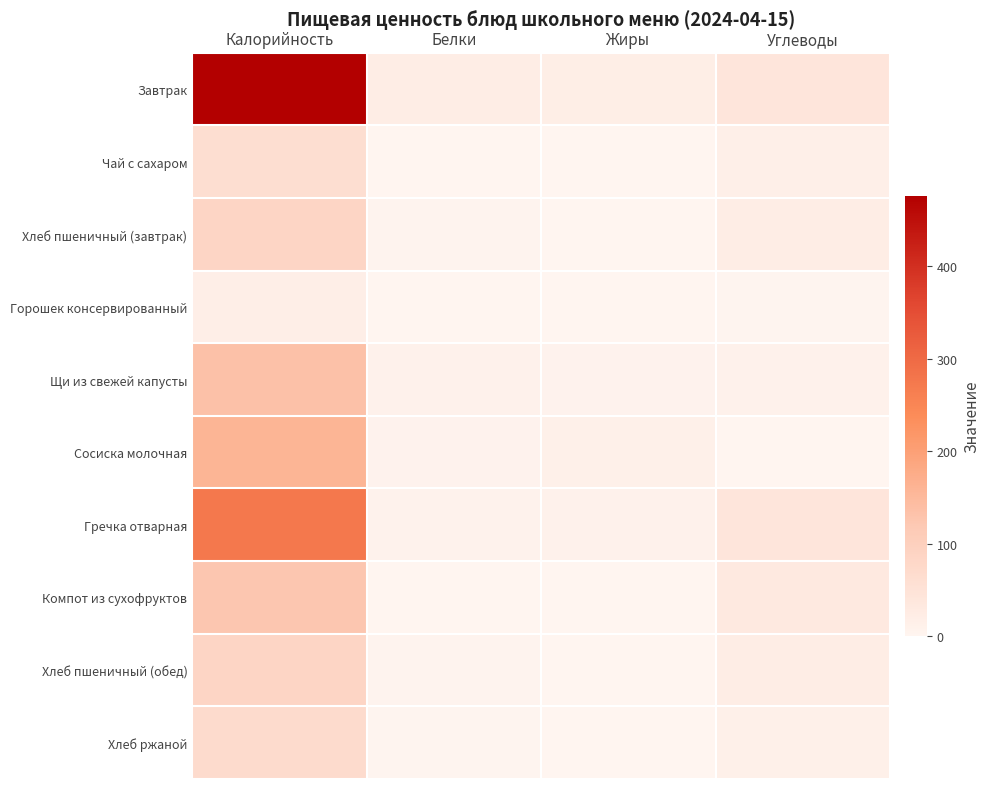

Rank the series at Белки from highest to lowest value.

Завтрак, Щи из свежей капусты, Гречка отварная, Сосиска молочная, Хлеб пшеничный (завтрак), Хлеб пшеничный (обед), Хлеб ржаной, Горошек консервированный, Чай с сахаром, Компот из сухофруктов